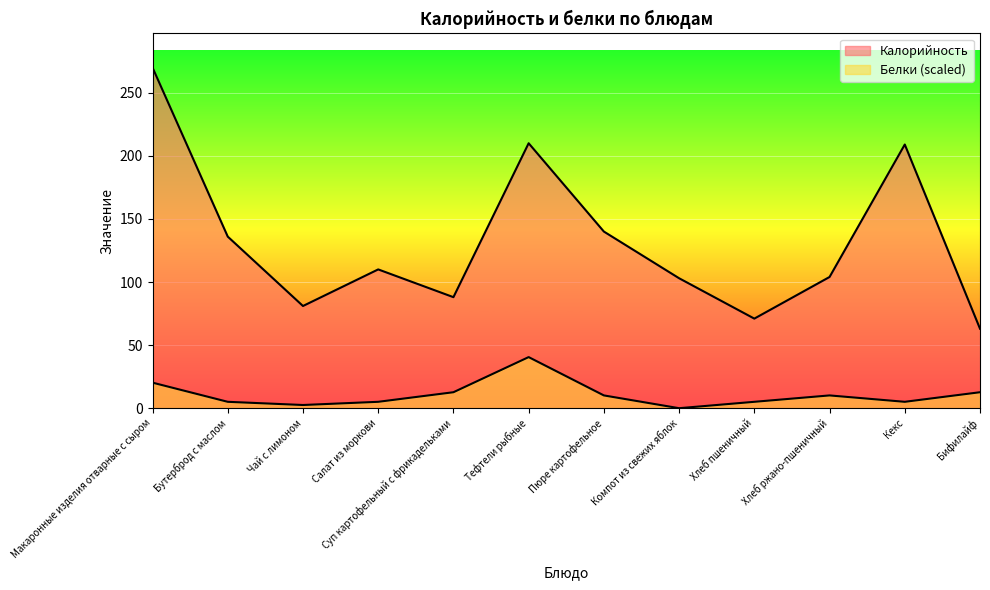

At which category does Калорийность reach its first local valley?

Чай с лимоном